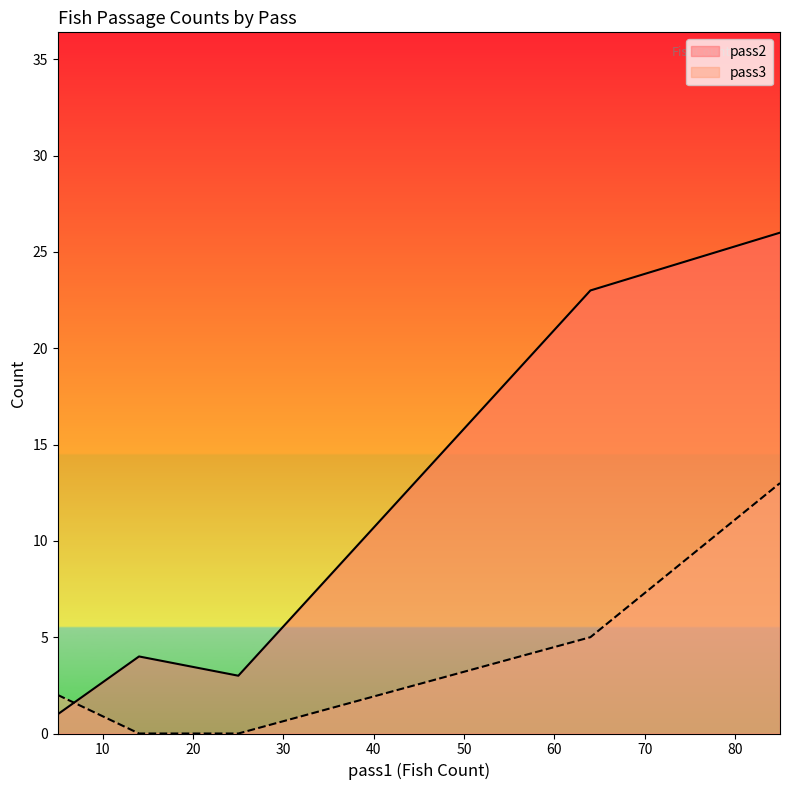

True or false: pass2 has more than 2 interior local peaks.

False